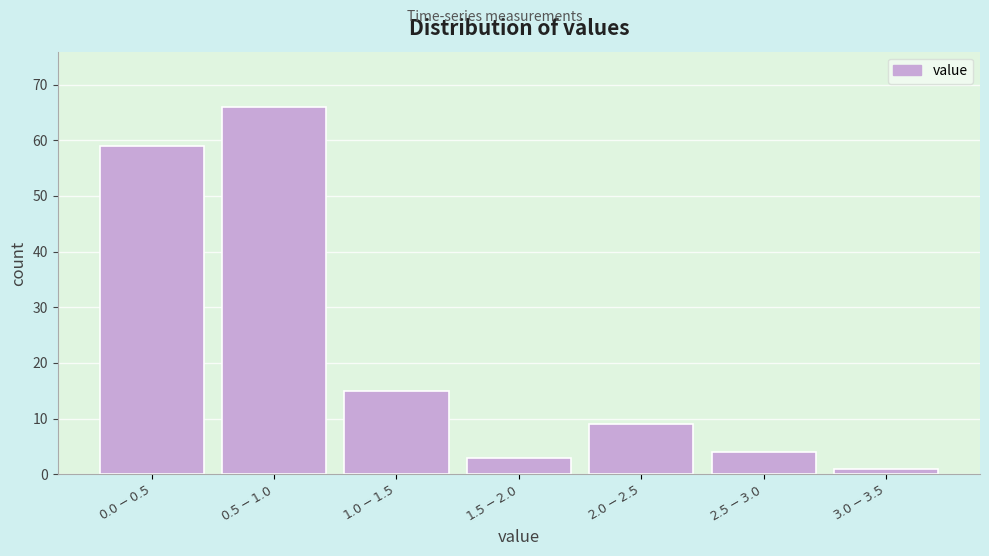

Reading right to left, extract all data points from this chart.

1	4	9	3	15	66	59